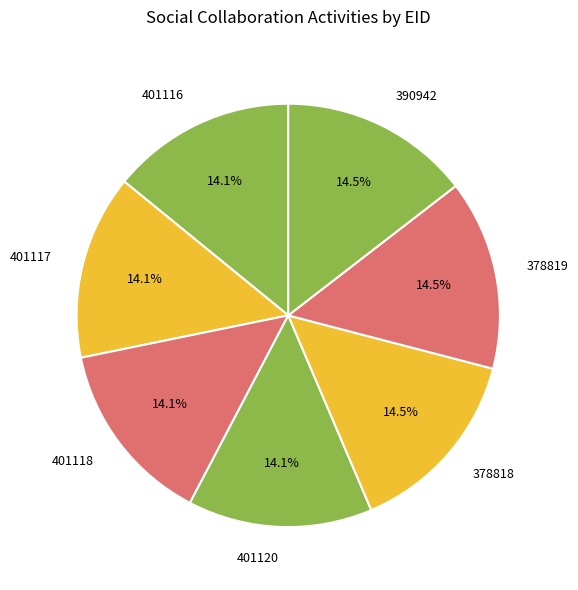

Combined, do 401116 and 401117 account for over 50%?

No